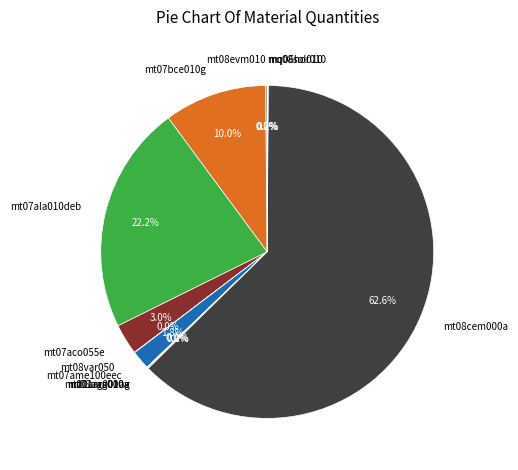

Combined, what portion of the pie is mt07ame100eec and mt07bce010g?

11.8%